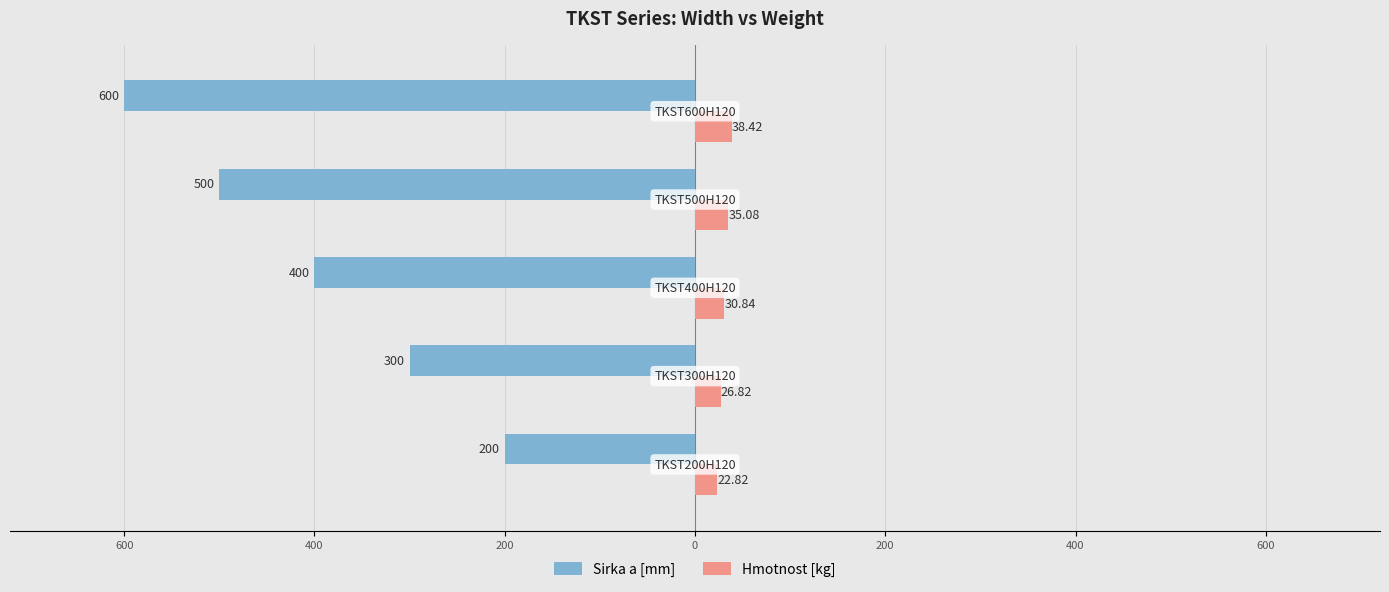

How many values in the Sirka a [mm] series exceed -400?

2